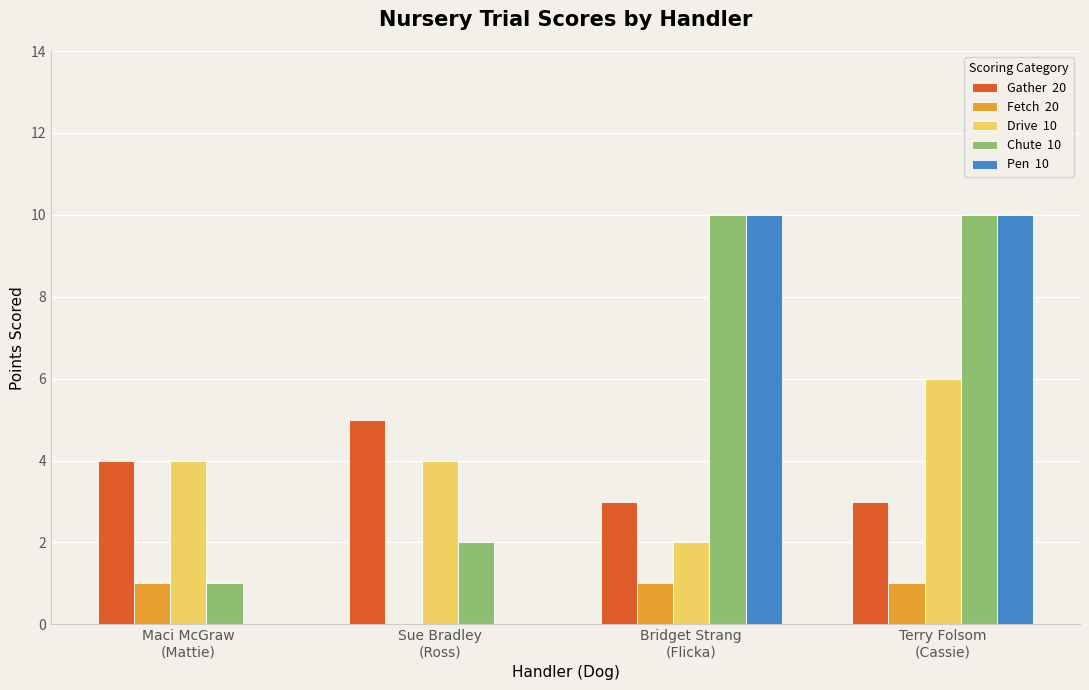

How many groups of bars are there?

4